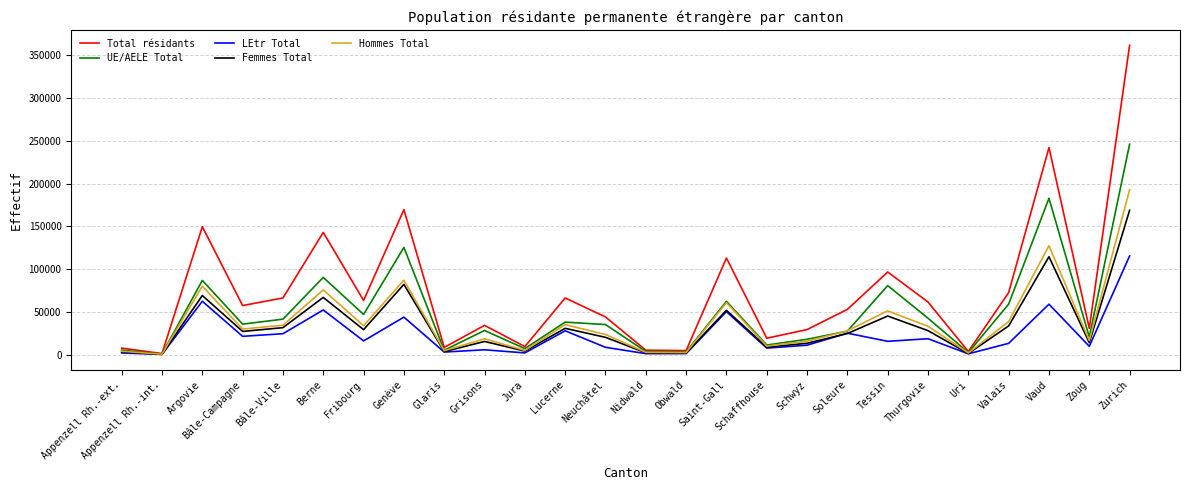

True or false: UE/AELE Total has a value of 33735 at Zoug.

False